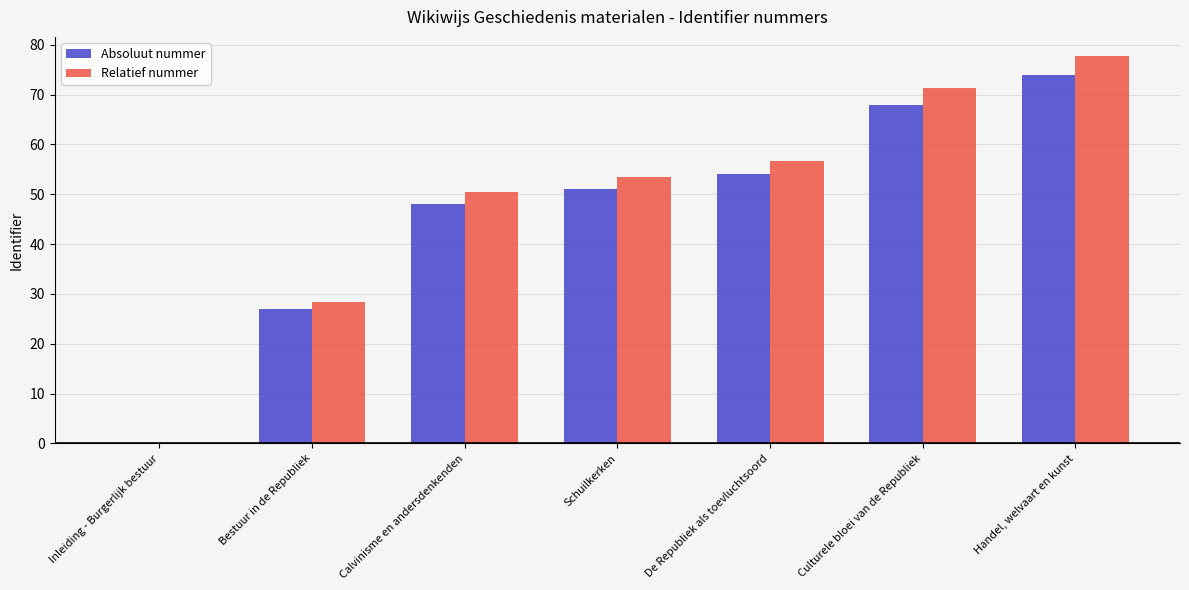

What is the sum of all Absoluut nummer values?

322.0